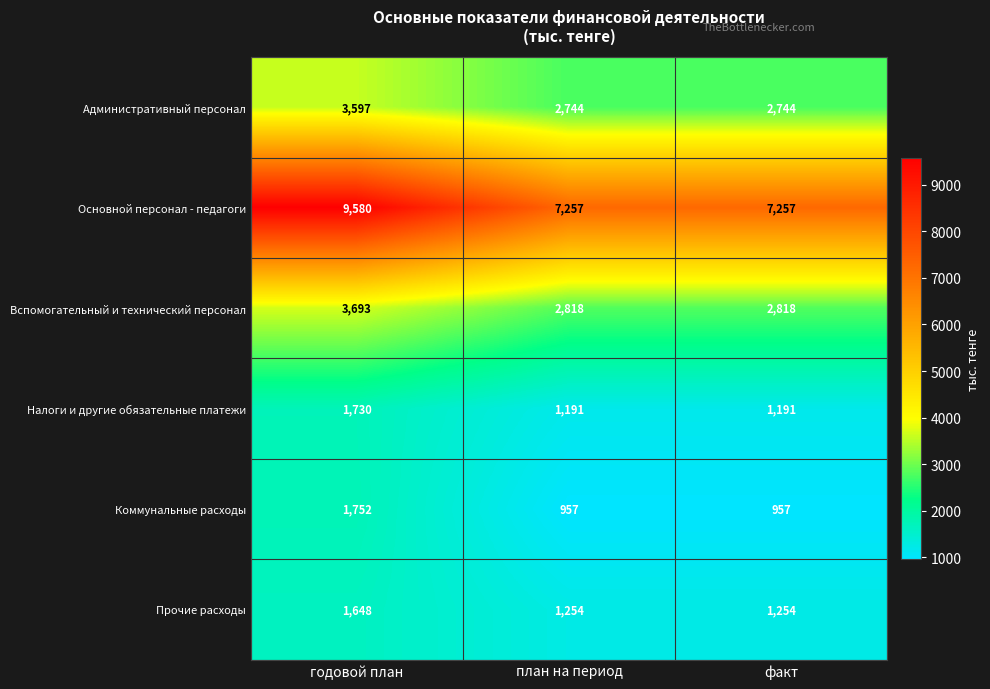

How many data points does each series have?

3